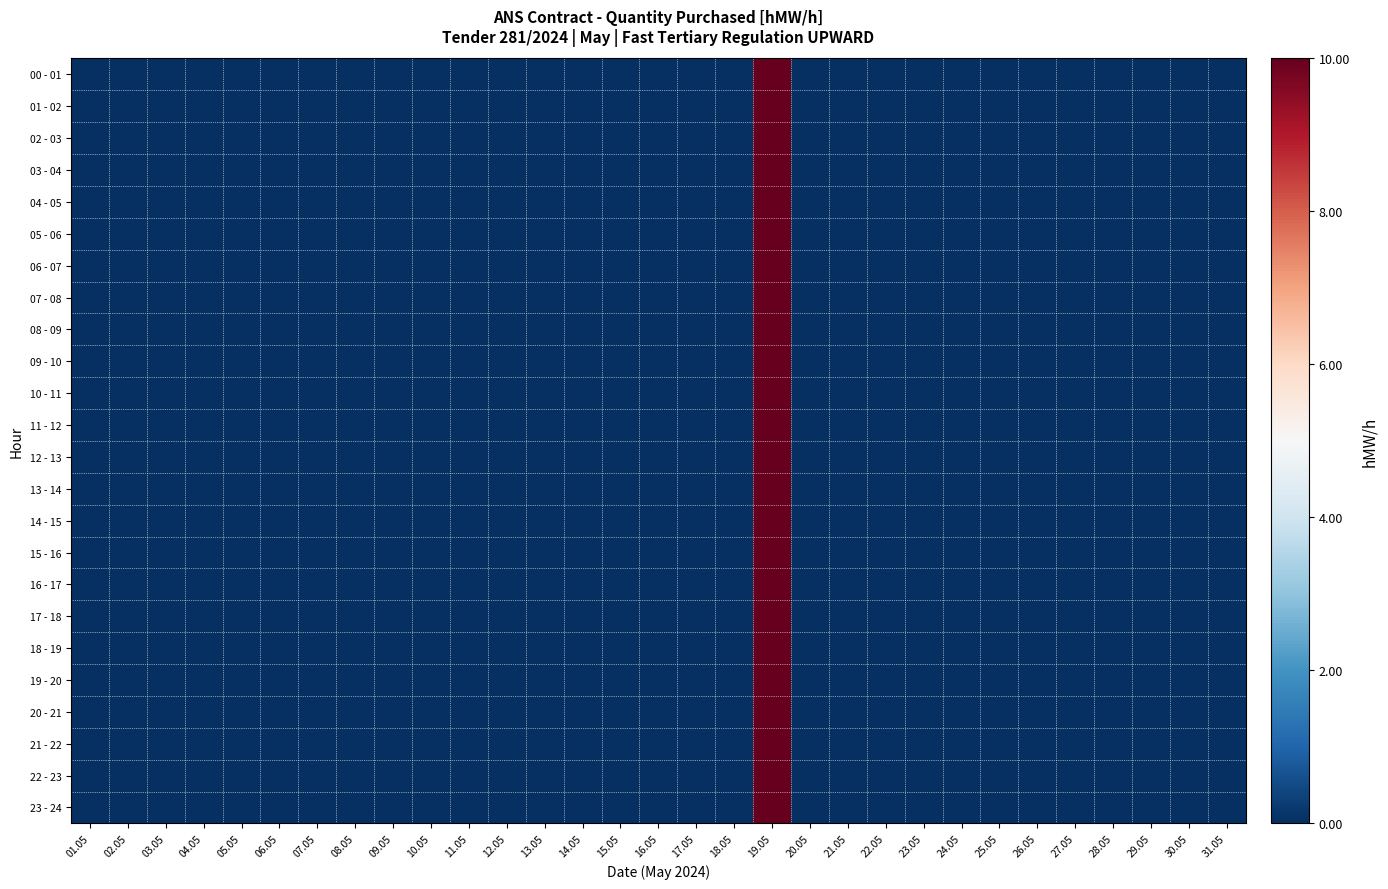

Which series has the largest range (max minus min)?

00 - 01